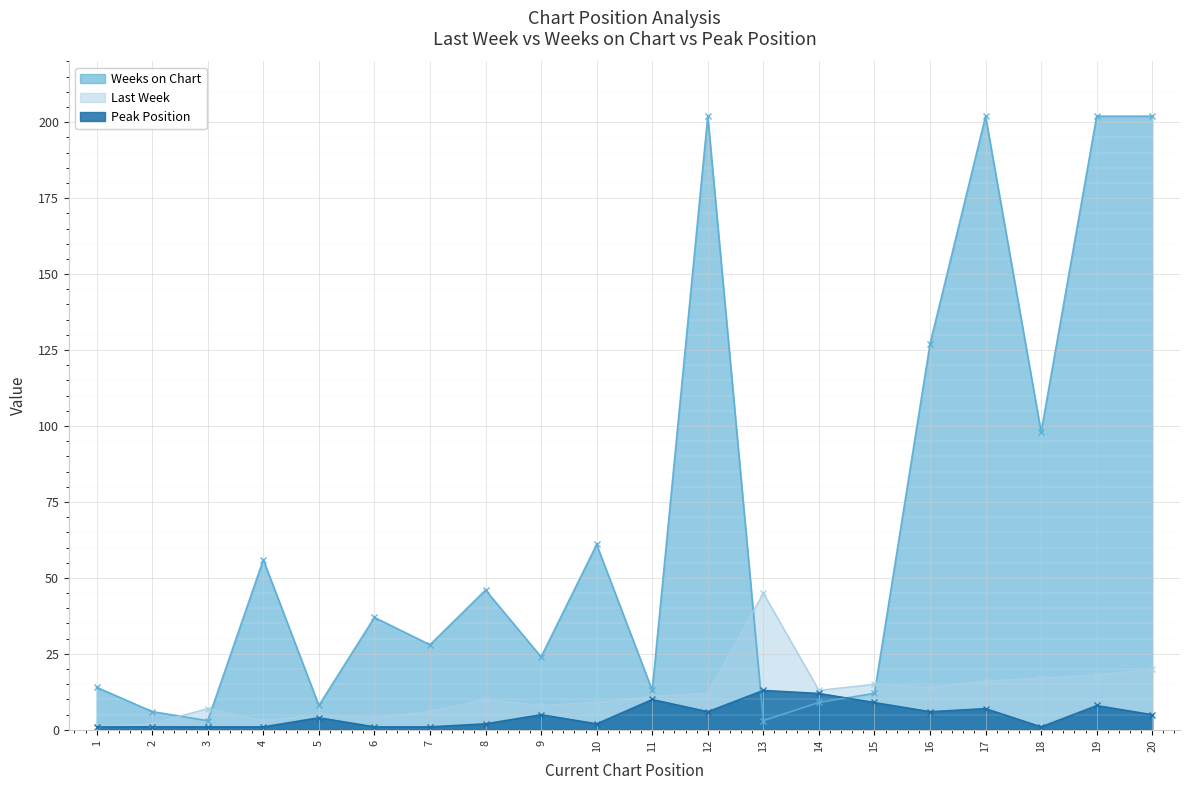

Which category has the lowest value in the Last Week series?

1